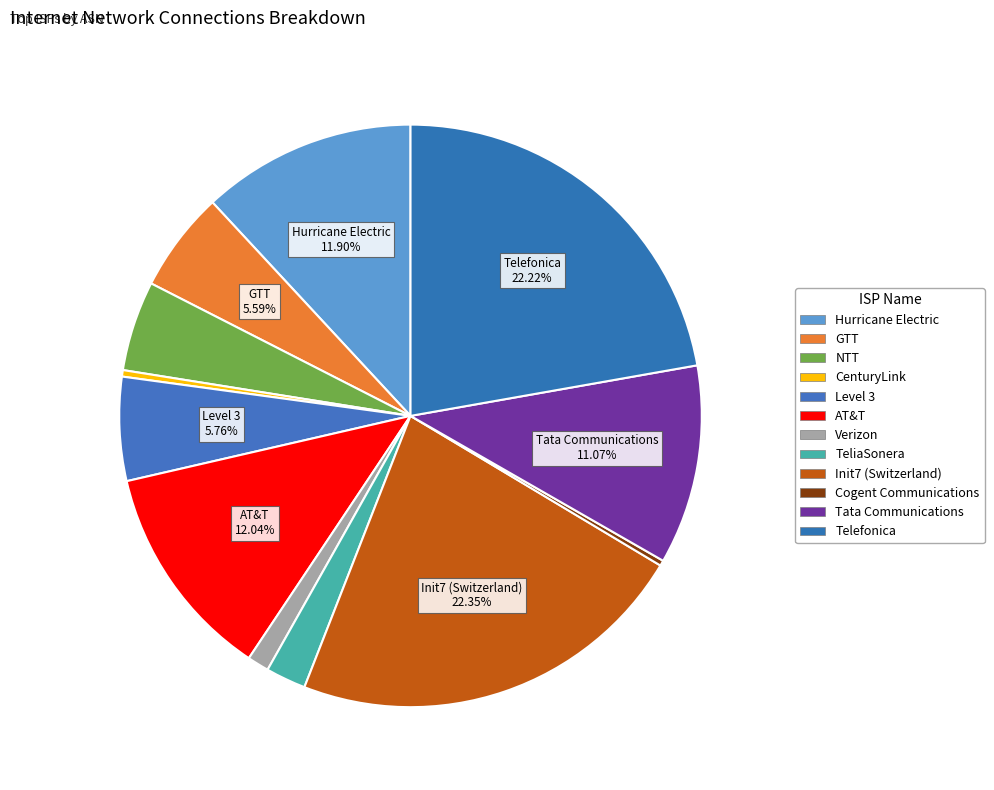

What is the total percentage of Level 3 and Hurricane Electric?

17.7%